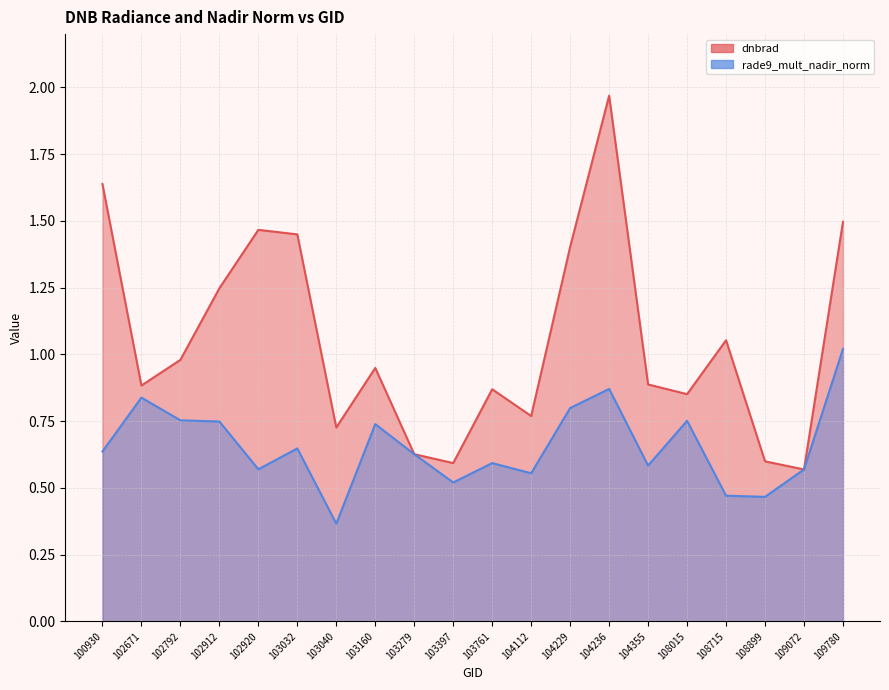

What are all the series names shown in the legend?

dnbrad, rade9_mult_nadir_norm